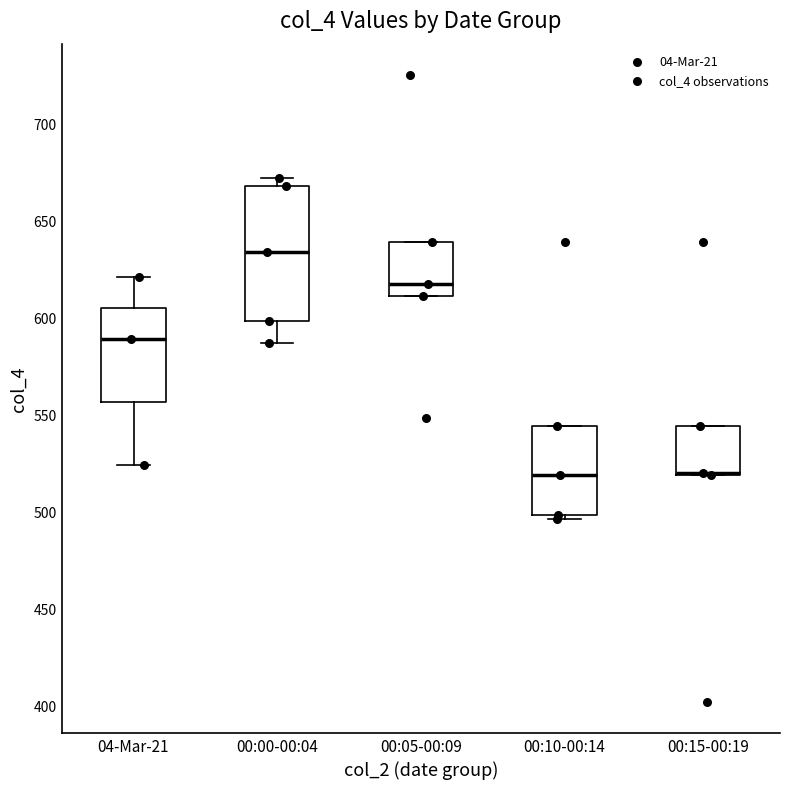

Reading left to right, read every box against the y-axis: the position of its median line, the range the box covers, and the ends of its whiskers. The values are not printed on the chart, so give them approximately, as read against the axis.

04-Mar-21: median 590, box 555 to 605, whiskers 525 to 620
00:00-00:04: median 635, box 600 to 670, whiskers 585 to 670 (just above the box's upper edge)
00:05-00:09: median 615, box 610 to 640, whiskers 610 to 640
00:10-00:14: median 520, box 500 to 545, whiskers 495 to 545
00:15-00:19: median 520 (drawn on the box's lower edge), box 520 to 545, whiskers 520 to 545